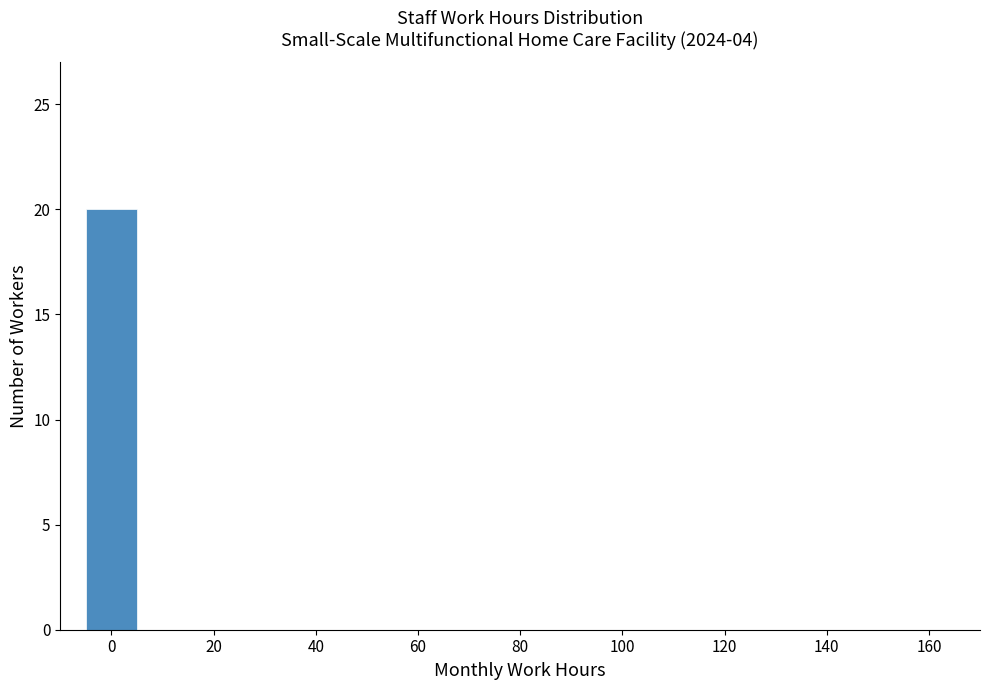

Reading left to right, list every bar in this chart as the range it spans on the x-axis followed by its height. Neither the bar edges nor the heights are printed on the chart, so give them approximately, as read against the axes.

-5 to 5: 20
5 to 15: 0
15 to 25: 0
25 to 35: 0
35 to 45: 0
45 to 55: 0
55 to 65: 0
65 to 75: 0
75 to 85: 0
85 to 95: 0
95 to 105: 0
105 to 115: 0
115 to 125: 0
125 to 135: 0
135 to 145: 0
145 to 155: 0